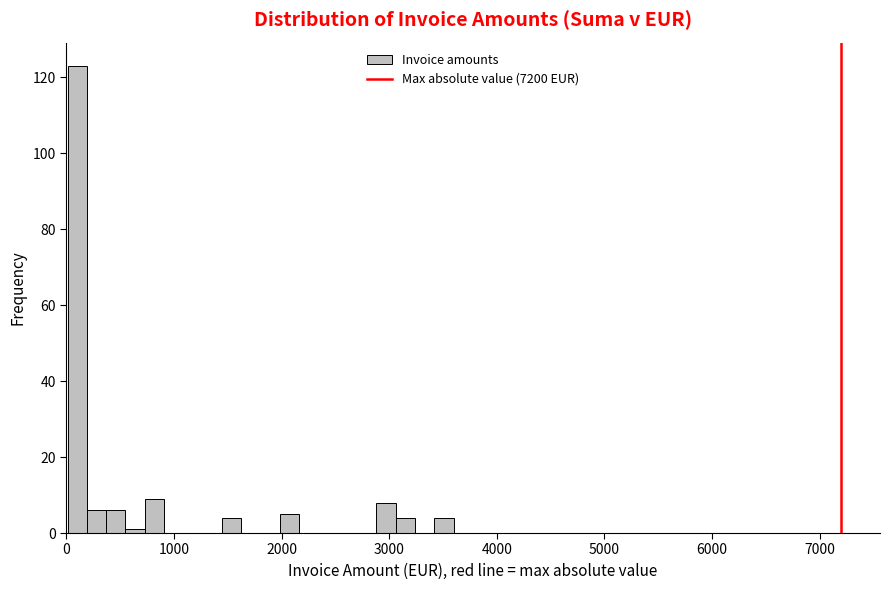

Read against the x-axis, roughly where is the centre of the tallest bar?

100